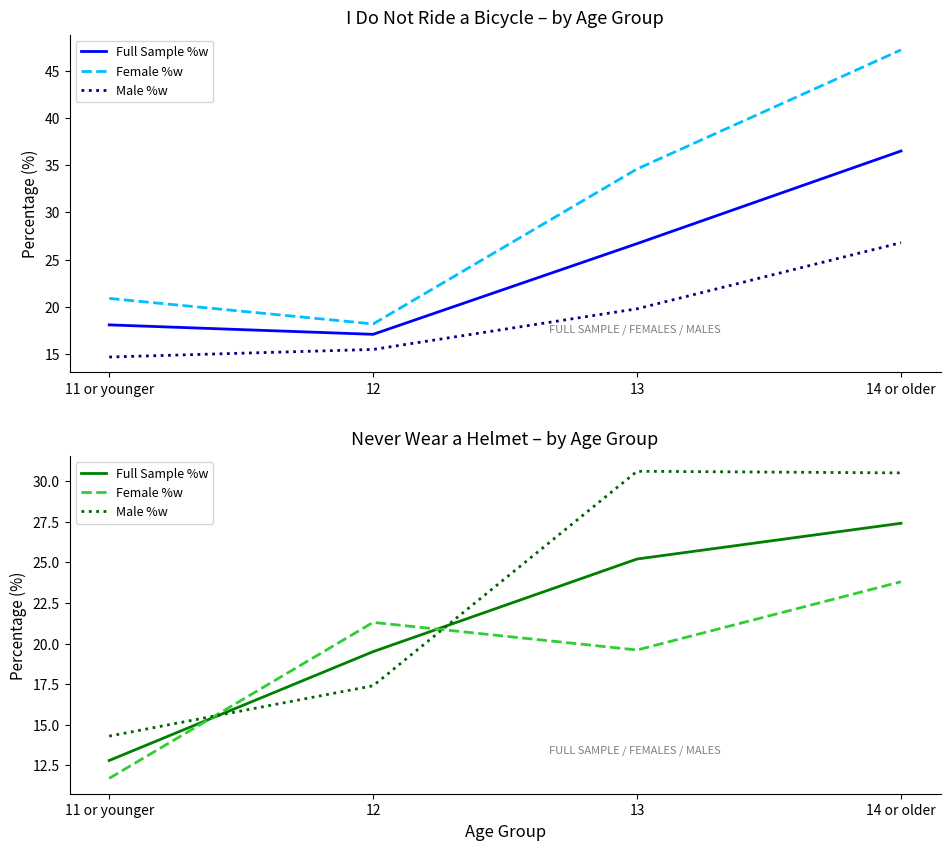

Which label corresponds to the smallest value in the chart?

11 or younger